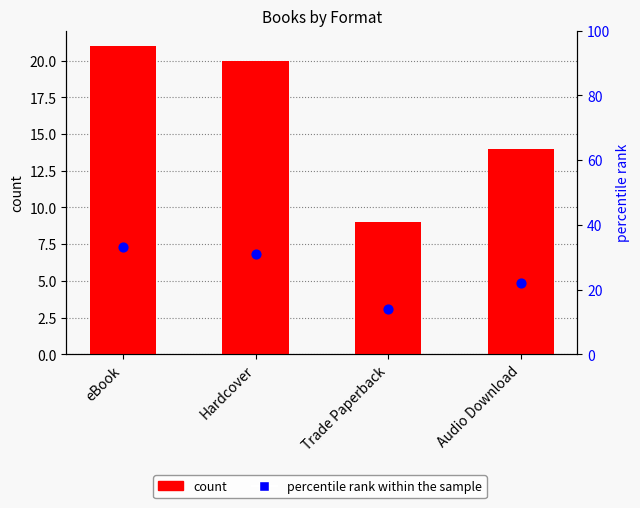

Which series has the largest total across all categories?

percentile rank within sample